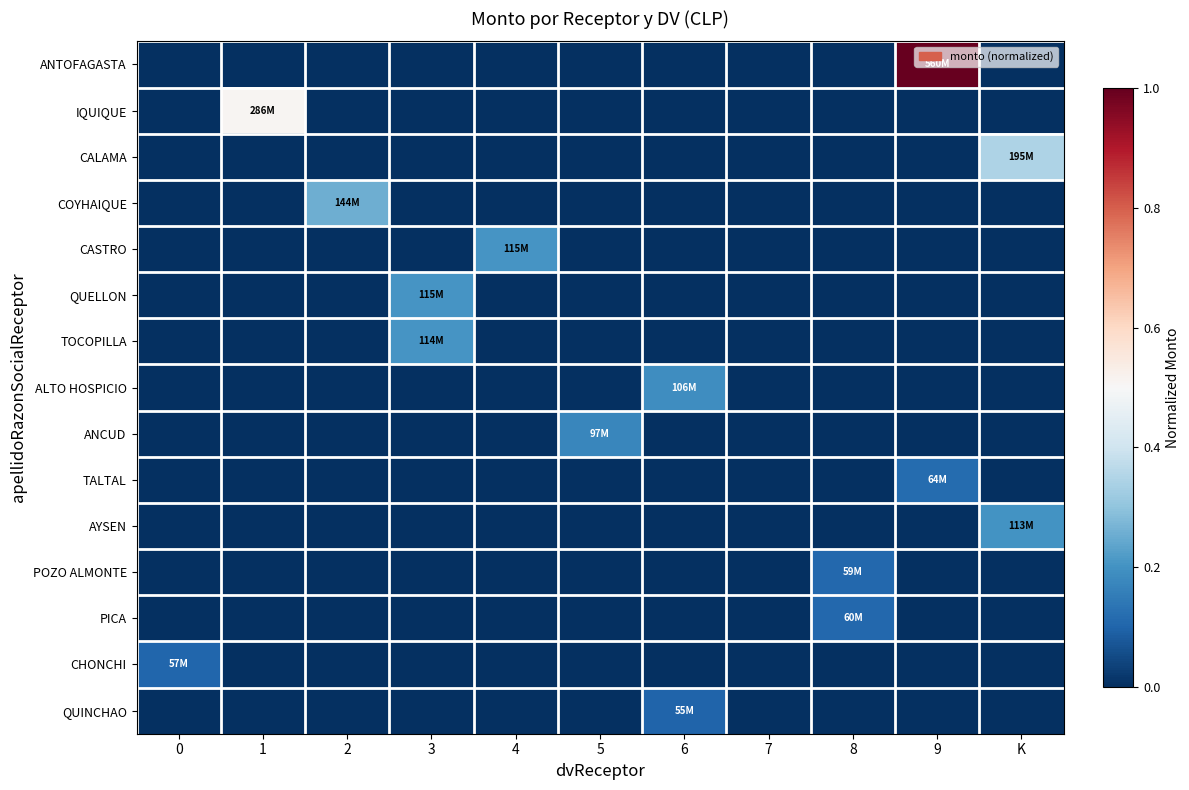

What is the maximum value shown in the chart?

1.0